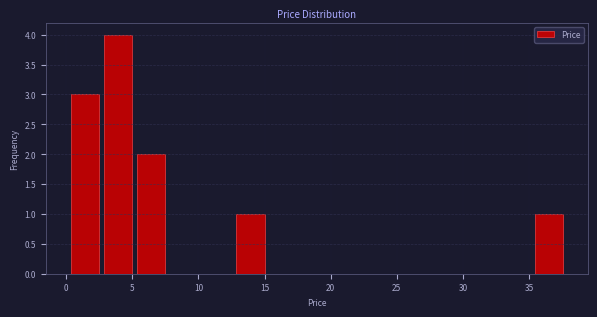

Reading left to right, transcribe this chart: for each bar, give the range it covers on the x-axis and its height. Neither the bar edges nor the heights are printed on the chart, so give them approximately, as read against the axes.

0.0 to 2.5: 3
2.5 to 5.0: 4
5.0 to 7.5: 2
7.5 to 10.0: 0
10.0 to 12.5: 0
12.5 to 15.0: 1
15.0 to 17.5: 0
17.5 to 20.0: 0
20.0 to 22.5: 0
22.5 to 25.0: 0
25.0 to 27.5: 0
27.5 to 30.0: 0
30.0 to 32.5: 0
32.5 to 35.5: 0
35.5 to 38.0: 1